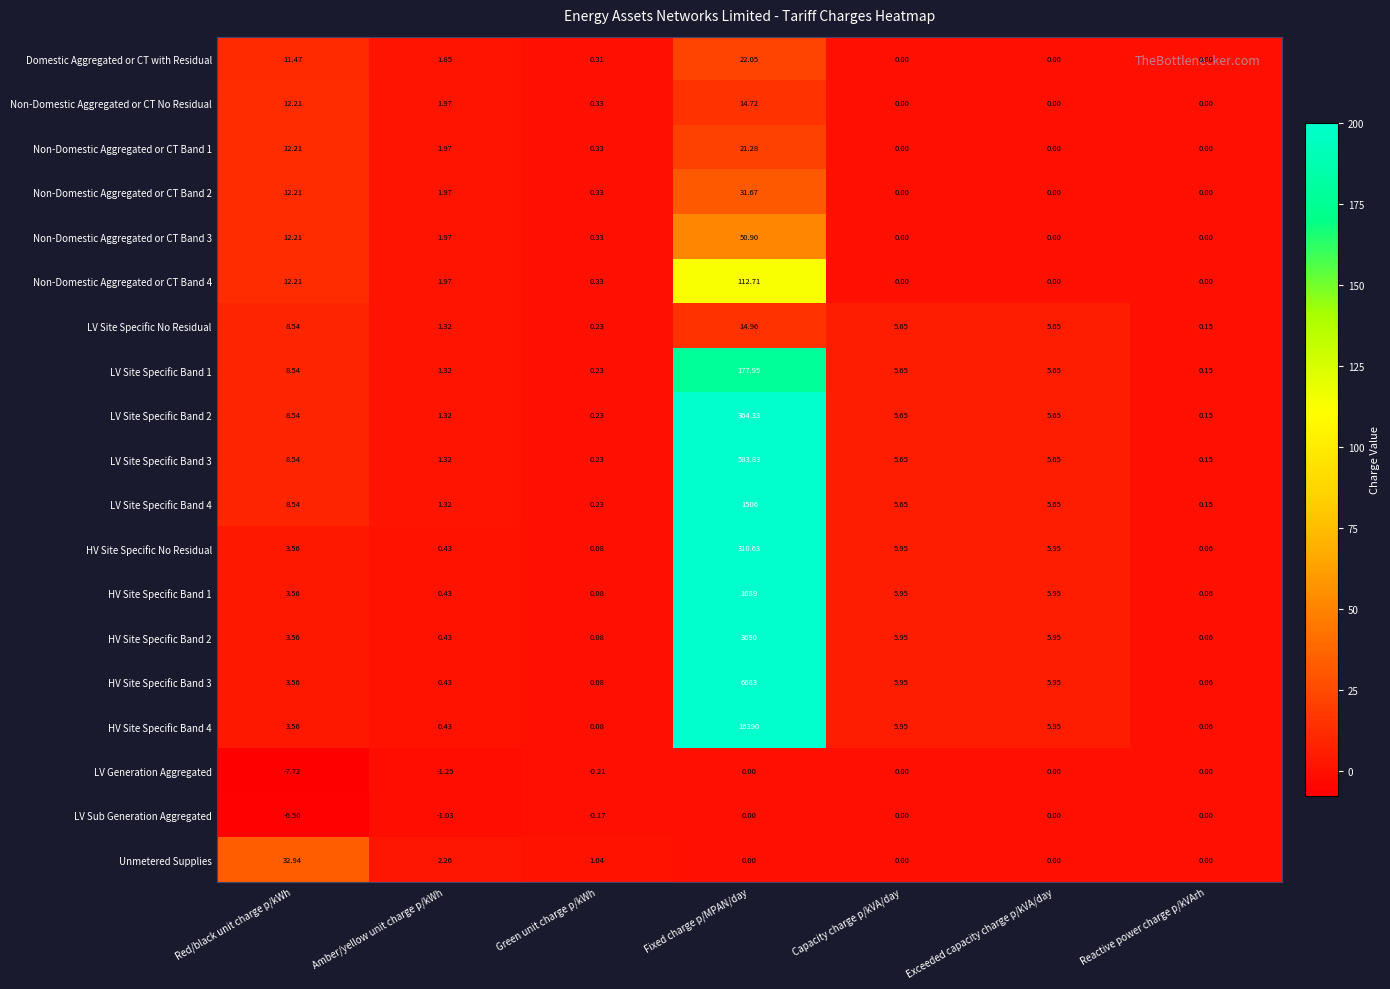

At which category is the sum across all series the highest?

Fixed charge p/MPAN/day